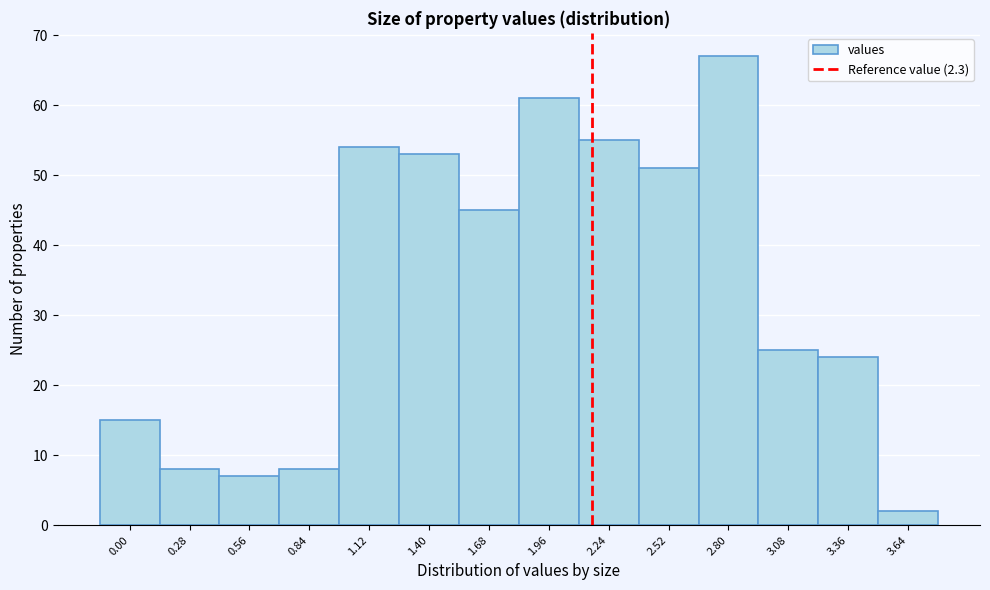

Reading right to left, what are all the values shown in this chart?

2	24	25	67	51	55	61	45	53	54	8	7	8	15